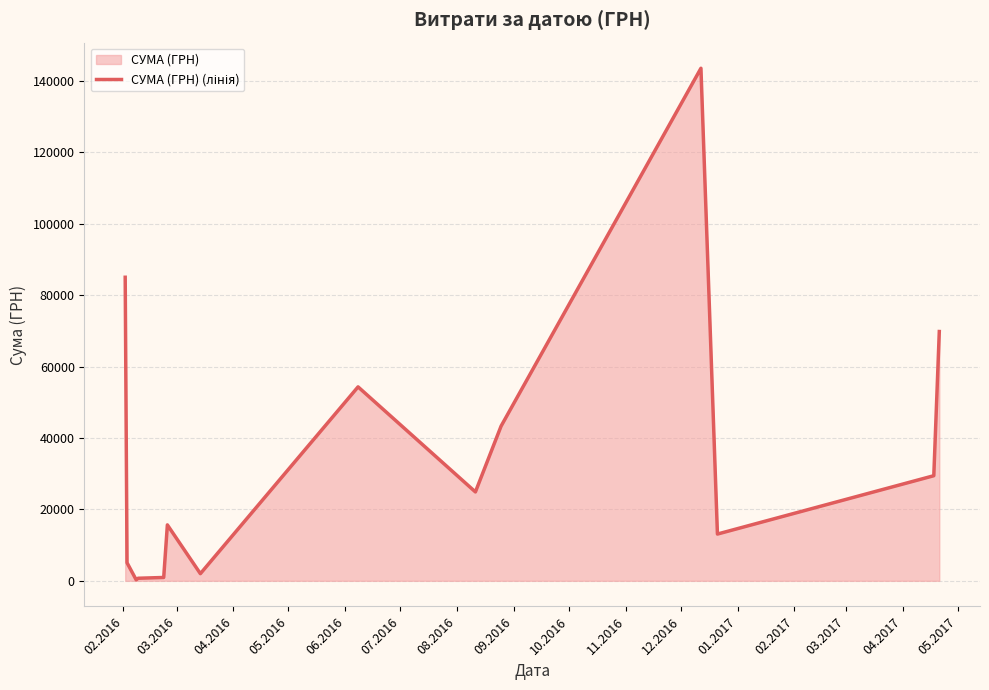

What is the difference between the maximum and minimum values?

143296.7